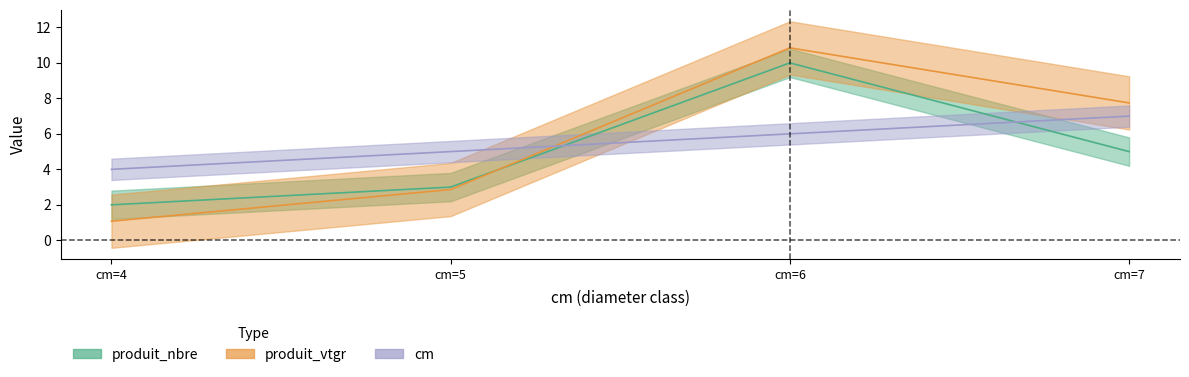

What is the difference between the maximum and minimum values in the produit_nbre series?

8.0